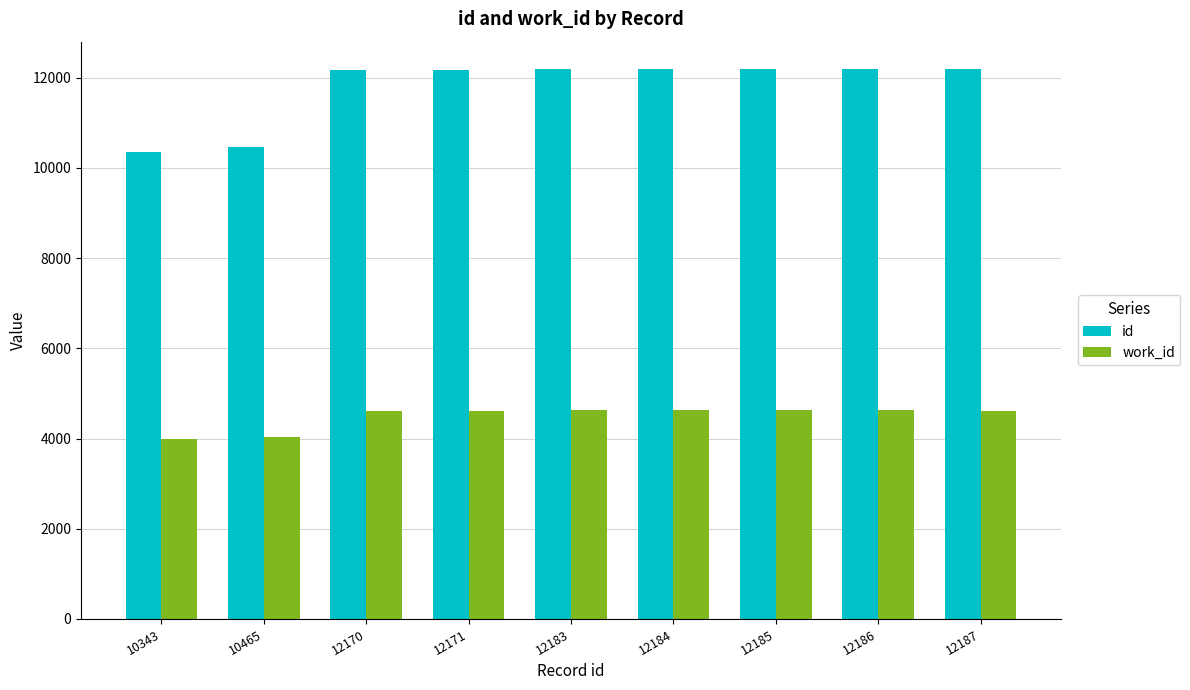

How many categories are shown in the chart?

9